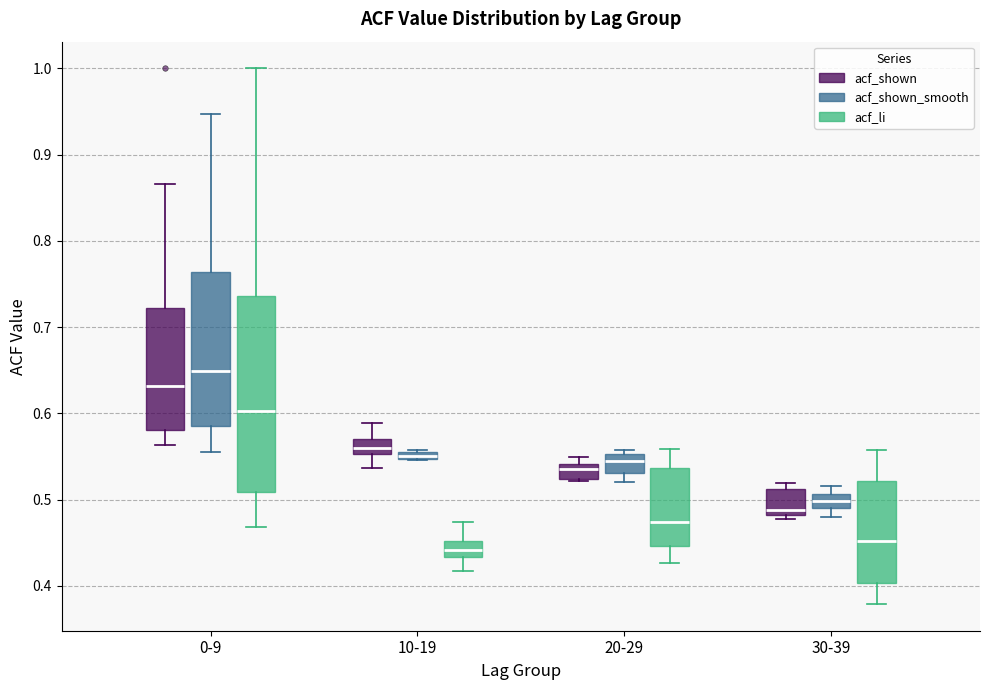

Where does the lower whisker of the box for 30-39 (acf_li) end on the y-axis? The values are not printed on the chart, so give them approximately, as read against the axis.

0.38